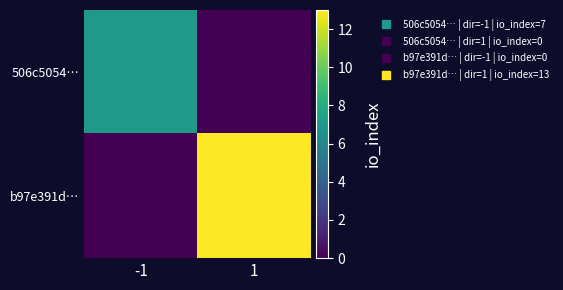

Between -1 and 1, which series saw the biggest shift?

b97e391d…